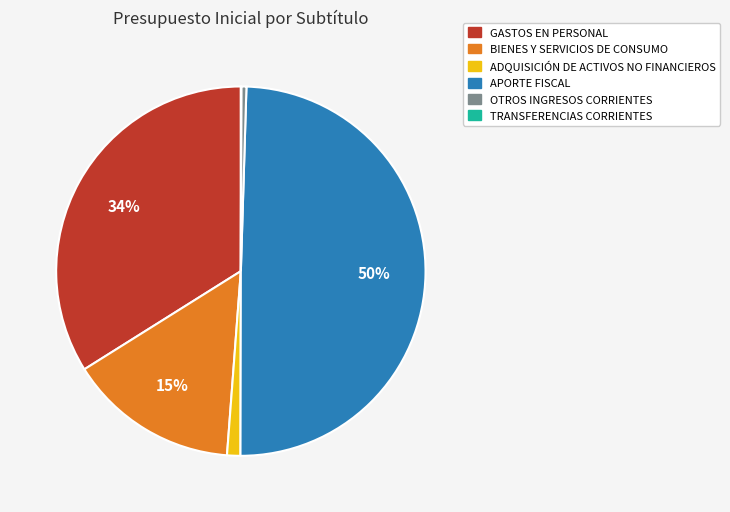

What percentage is the ADQUISICIÓN DE ACTIVOS NO FINANCIEROS slice, to the nearest percent?

1%